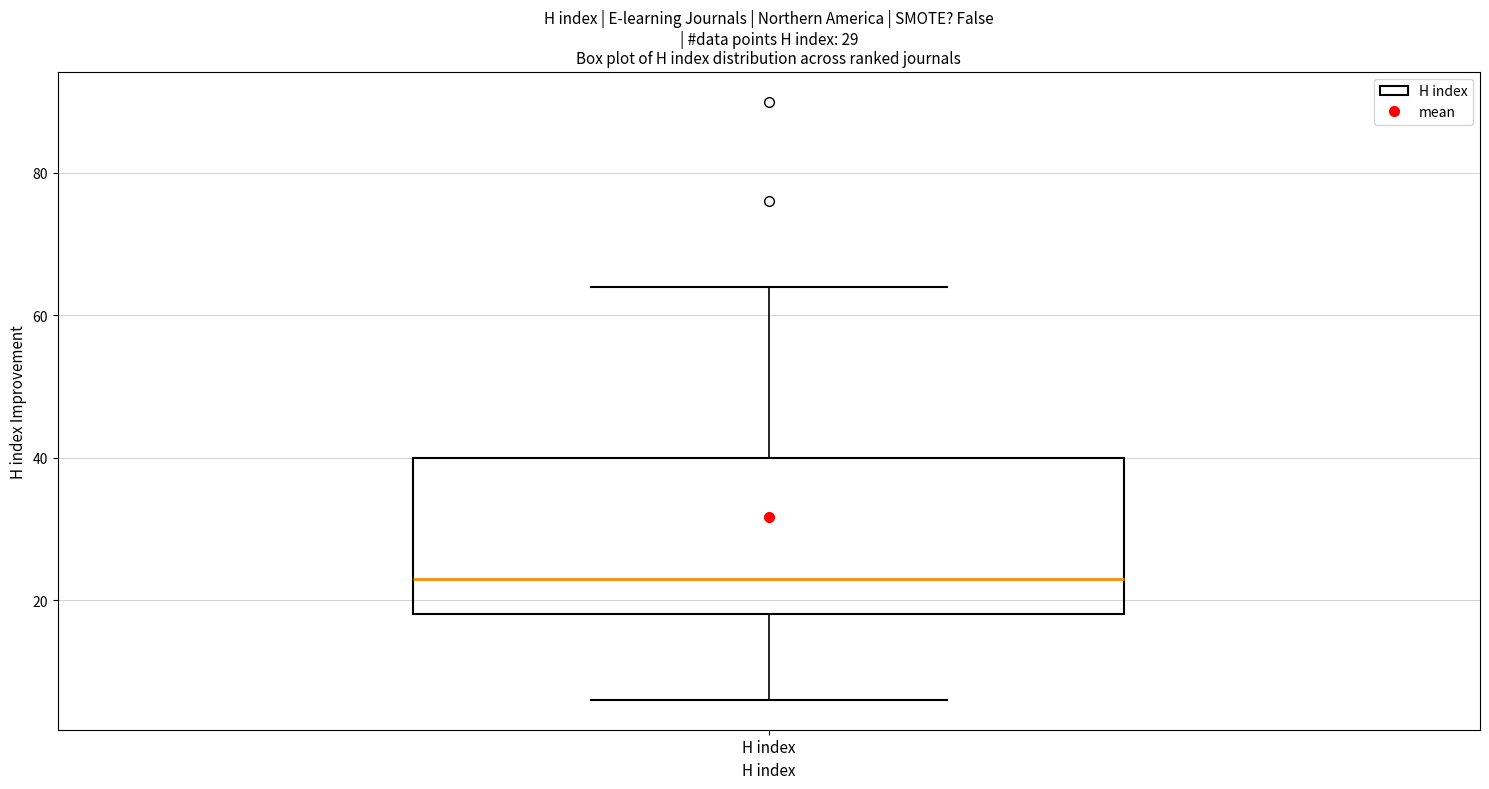

Read this box plot against the y-axis: the position of the median line, the range covered by the box, and the ends of both whiskers. The values are not printed on the chart, so give them approximately, as read against the axis.

median 24, box 18 to 40, whiskers 6 to 64